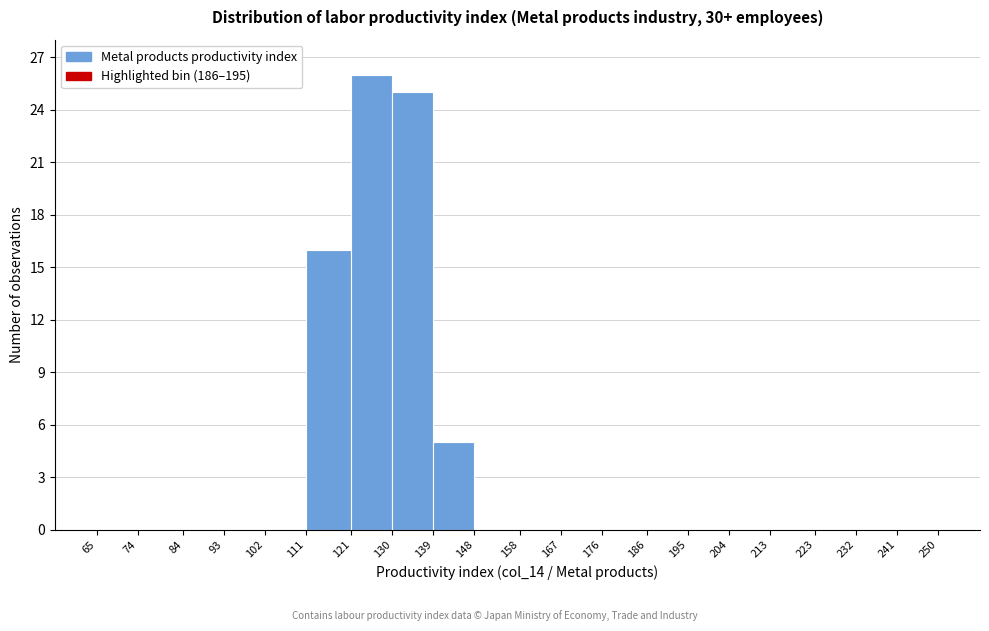

How tall is the bar that spans 111 to 121 on the x-axis? The values are not printed on the chart, so give them approximately, as read against the axis.

16